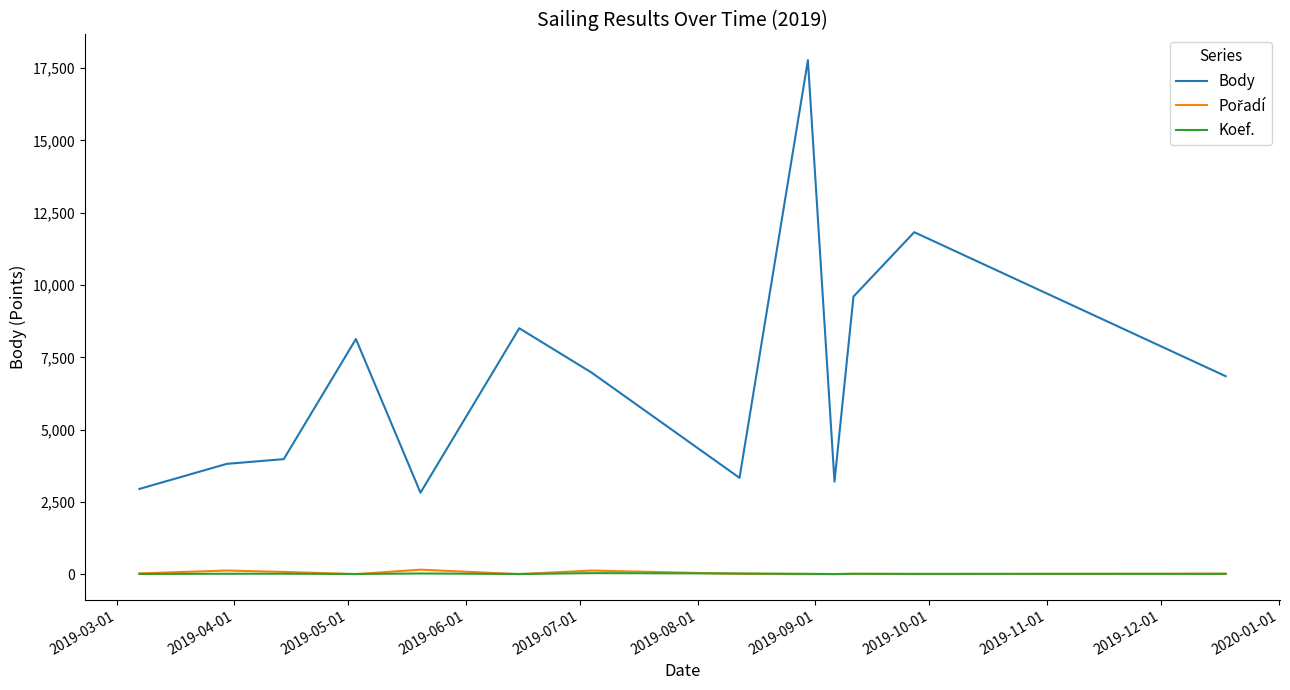

What is the minimum value shown in the chart?

1